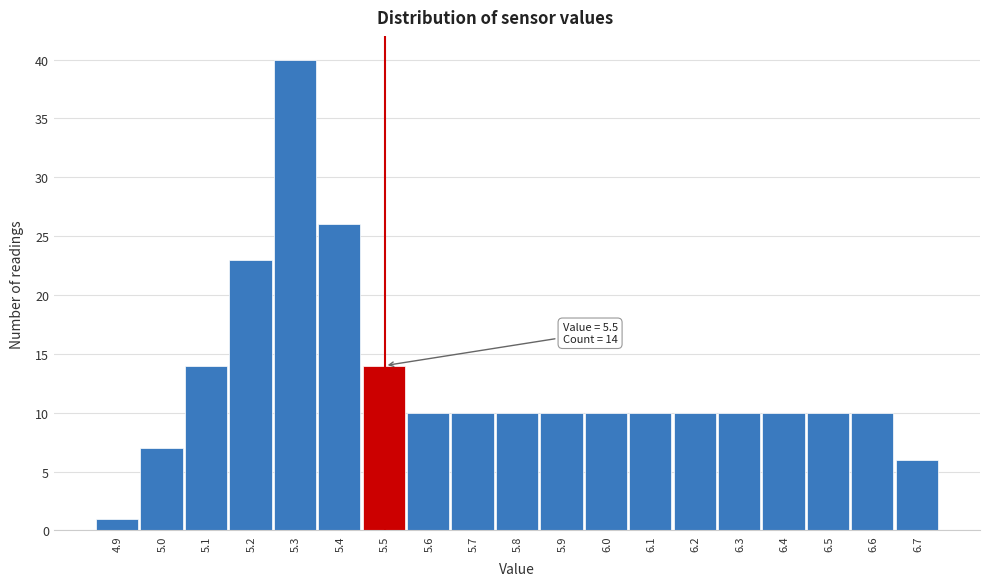

Over which range of the x-axis is the bar tallest?

5.25 to 5.35